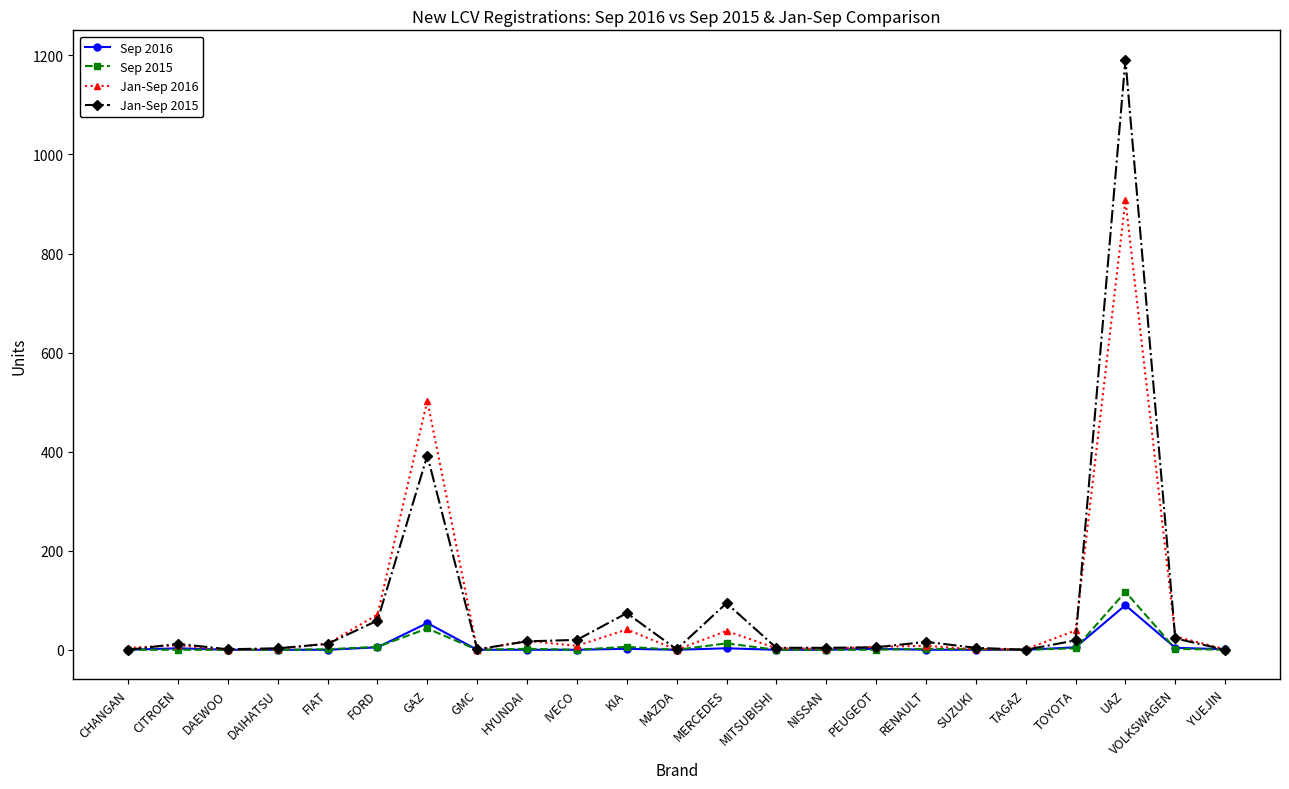

Count the number of categories in the chart.

23